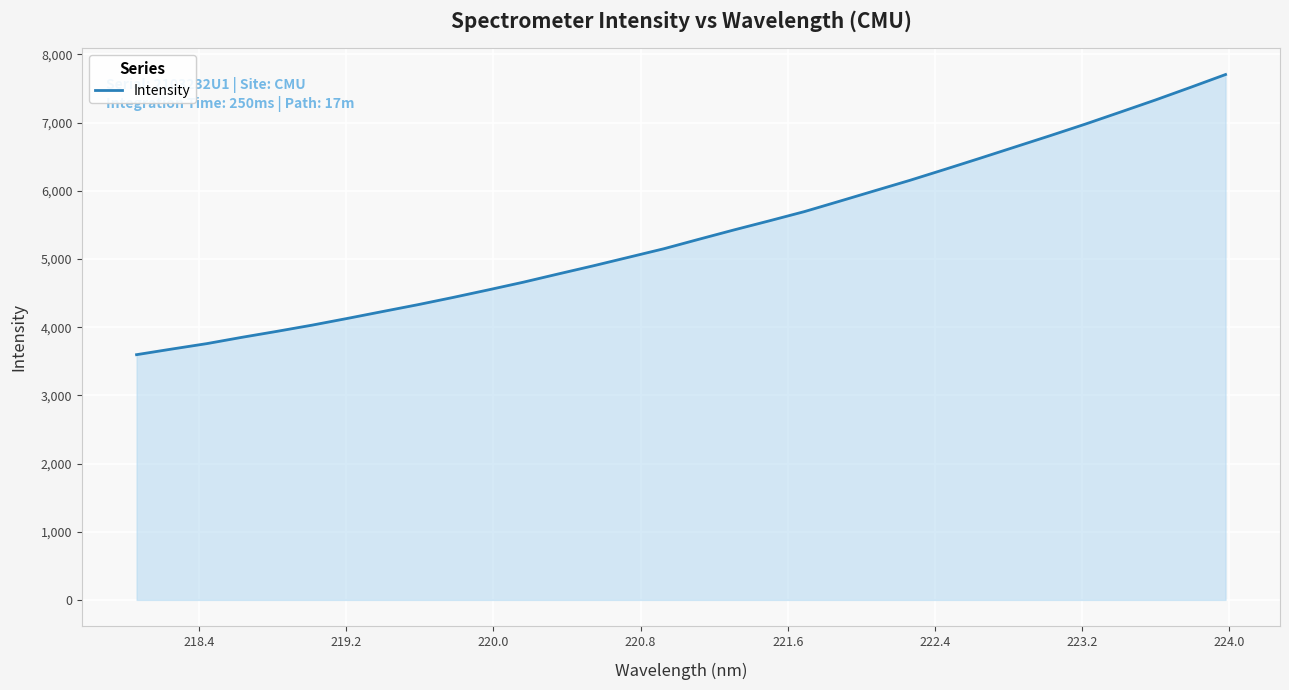

What is the average value?

5372.7